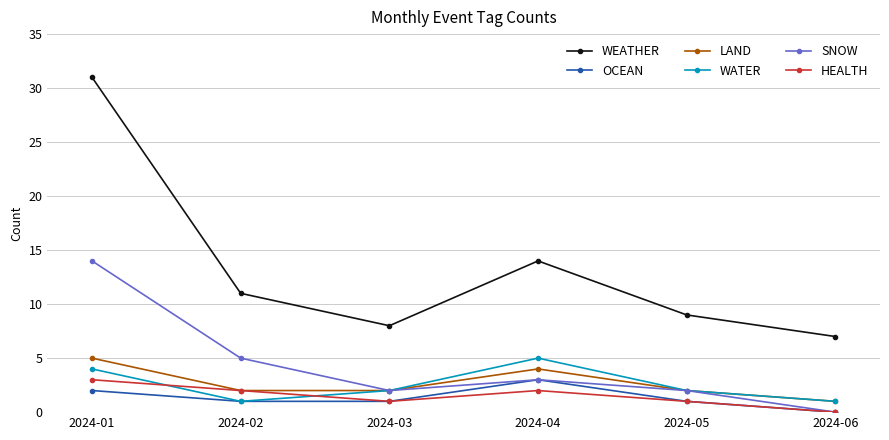

Reading right to left, what are all the values shown in this chart?

WEATHER: 2024-06=7	2024-05=9	2024-04=14	2024-03=8	2024-02=11	2024-01=31
OCEAN: 2024-06=0	2024-05=1	2024-04=3	2024-03=1	2024-02=1	2024-01=2
LAND: 2024-06=1	2024-05=2	2024-04=4	2024-03=2	2024-02=2	2024-01=5
WATER: 2024-06=1	2024-05=2	2024-04=5	2024-03=2	2024-02=1	2024-01=4
SNOW: 2024-06=0	2024-05=2	2024-04=3	2024-03=2	2024-02=5	2024-01=14
HEALTH: 2024-06=0	2024-05=1	2024-04=2	2024-03=1	2024-02=2	2024-01=3